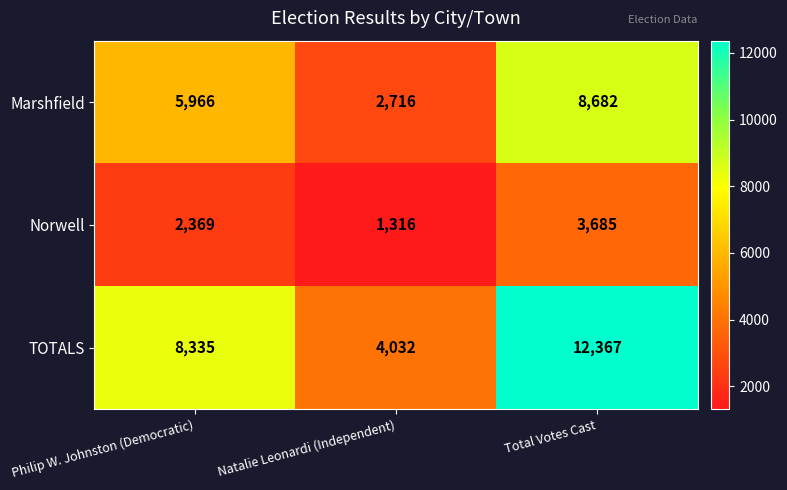

True or false: TOTALS has a value of 10971 at Philip W. Johnston (Democratic).

False